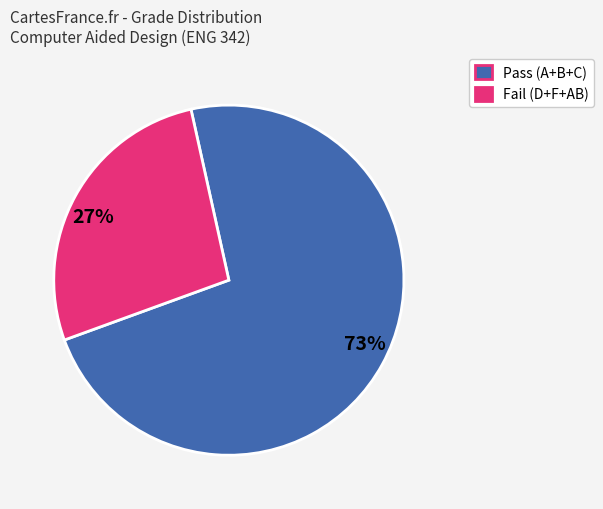

What percentage is the 73% slice, to the nearest percent?

73%